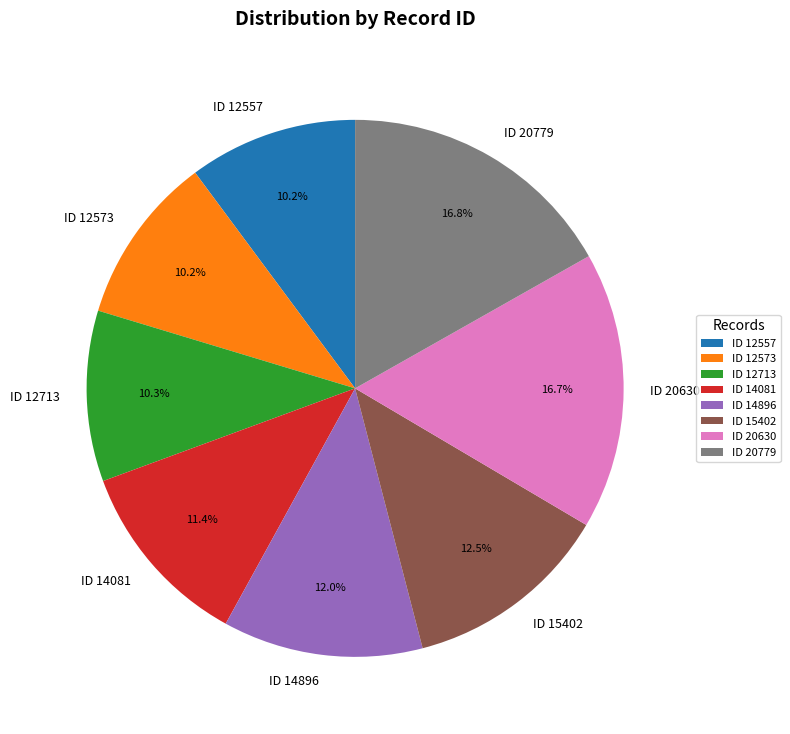

Is there any slice that represents more than half of the pie?

No